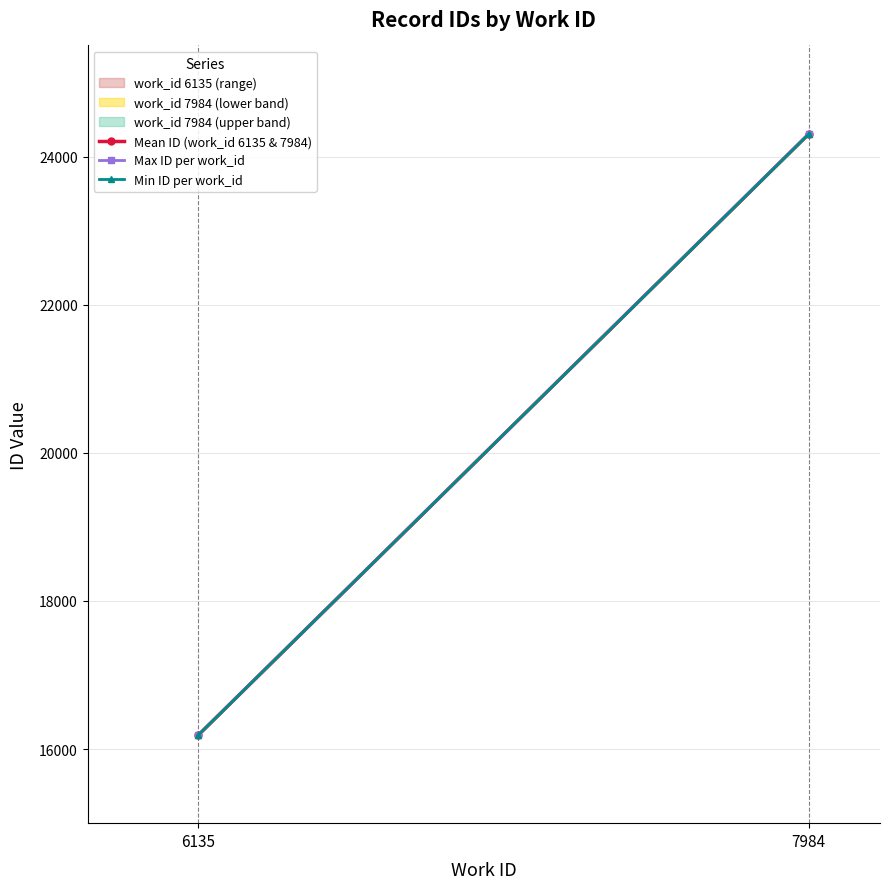

What is the maximum value shown in the chart?

24305.0